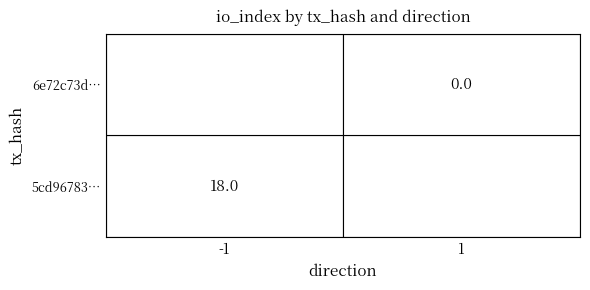

Reading left to right, extract all data points from this chart.

5cd96783564cb66980c4a3f38133c31662ea0ad: 0=-1	1=18
6e72c73d4263ba82105846433812692c28cc028: 0=1	1=0